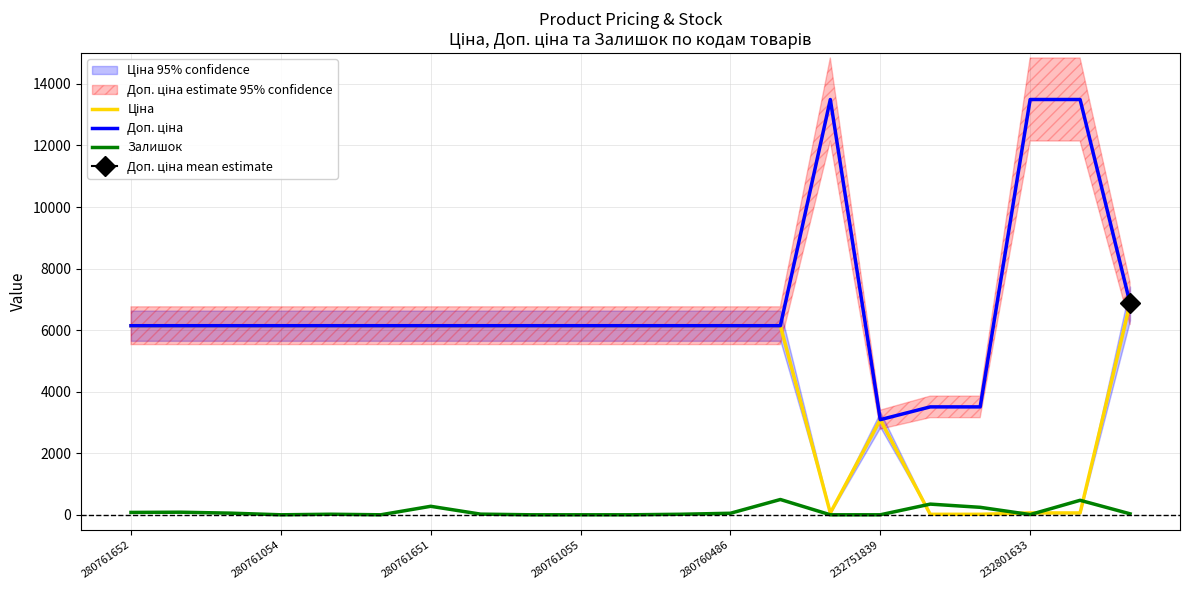

How many lines are shown in the chart?

3